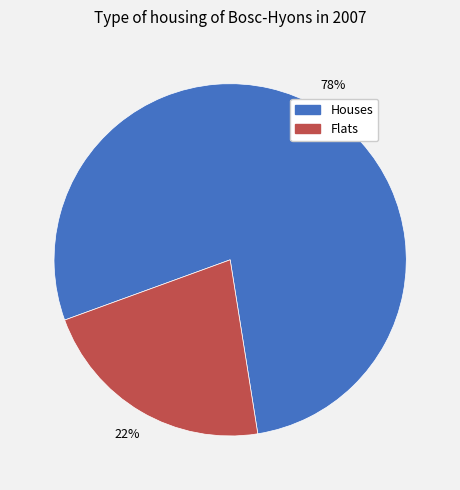

To the nearest percent, what is the difference between the largest and smallest slice percentages?

56%